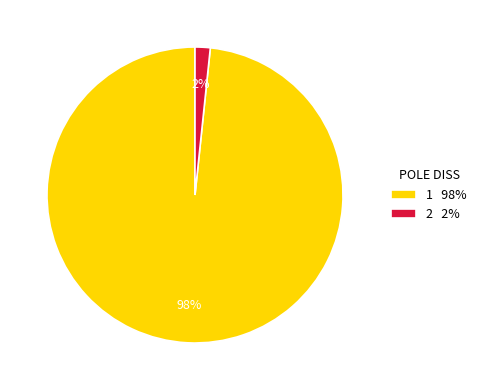

To the nearest percent, what is the average slice percentage?

50%